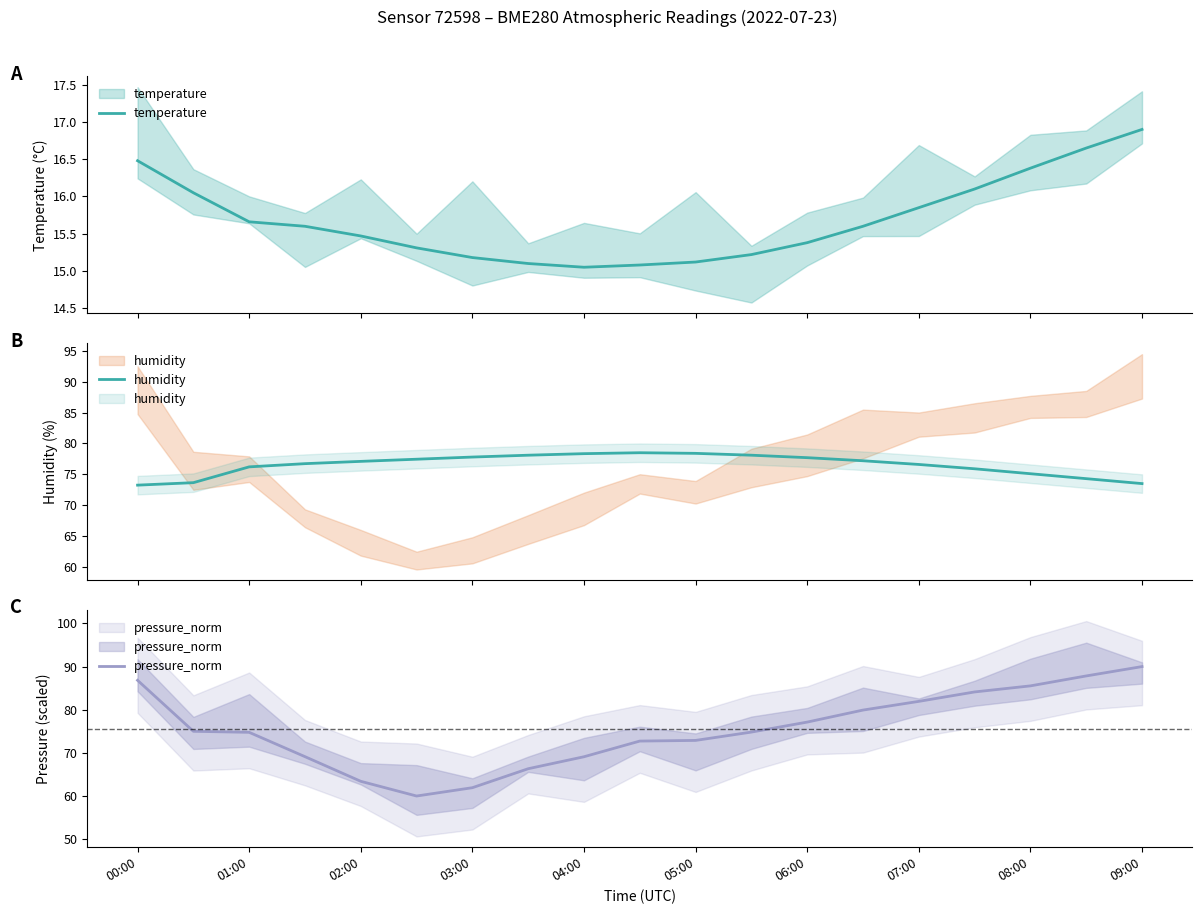

True or false: humidity has more than 0 interior local peaks.

True